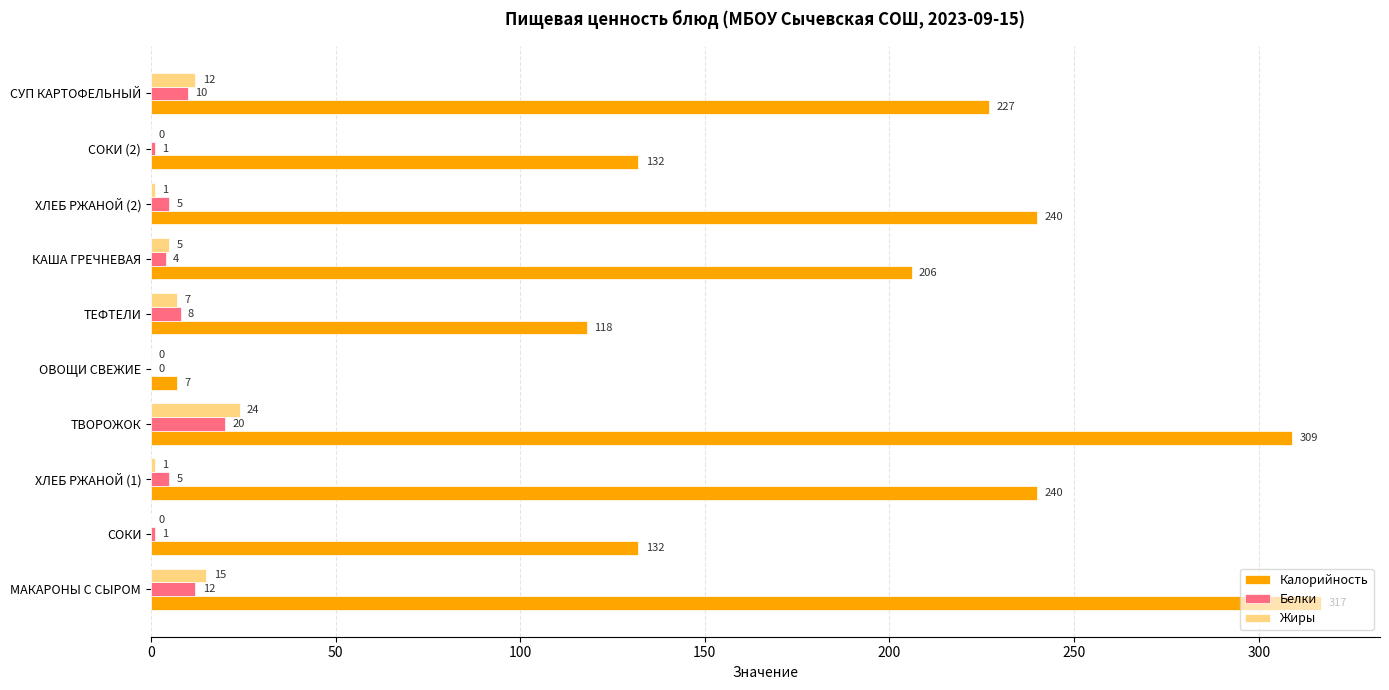

What is the sum of the Жиры values at КАША ГРЕЧНЕВАЯ and ХЛЕБ РЖАНОЙ (2)?

6